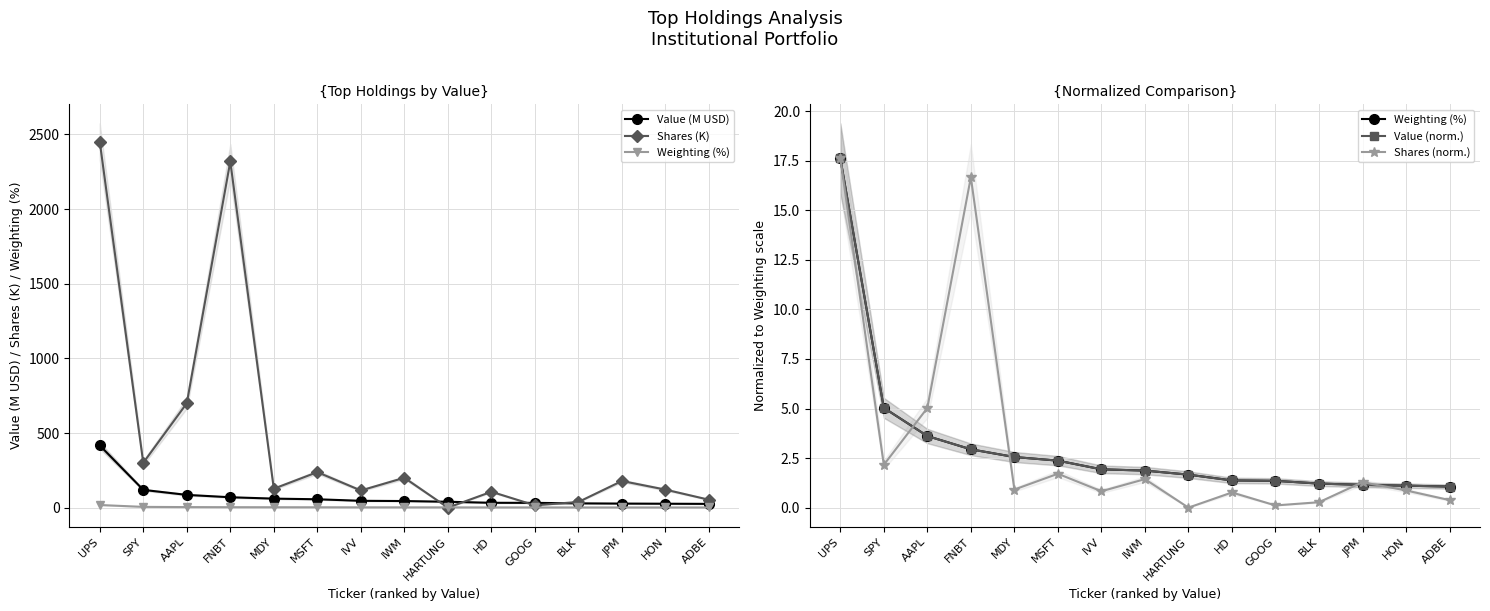

What are all the series names shown in the legend?

Value (M USD), Shares (K), Weighting (%), Value (norm.), Shares (norm.)